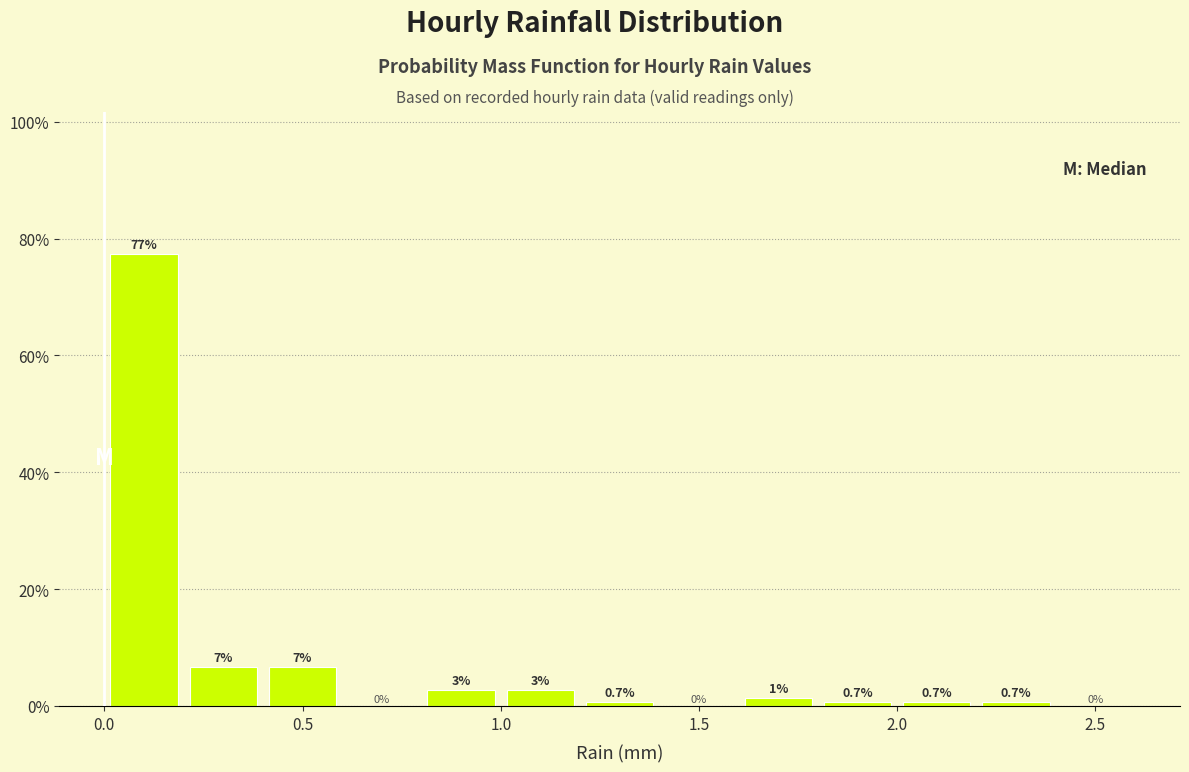

Over which range of the x-axis is the bar tallest?

0.0 to 0.2